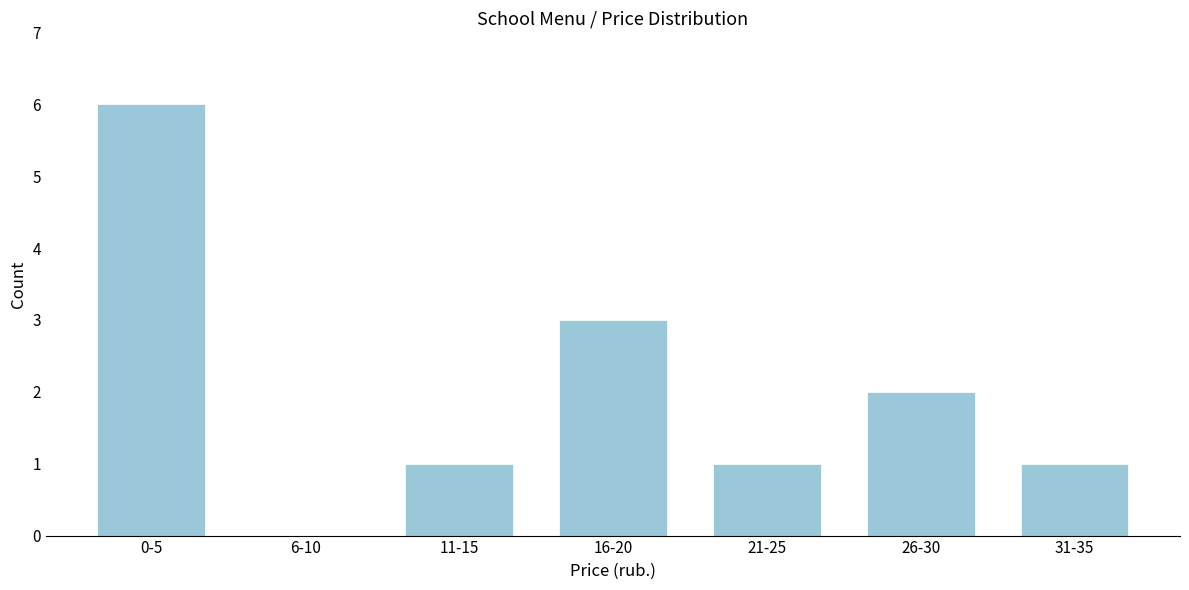

Reading left to right, what are all the values shown in this chart?

0-5=6	6-10=0	11-15=1	16-20=3	21-25=1	26-30=2	31-35=1